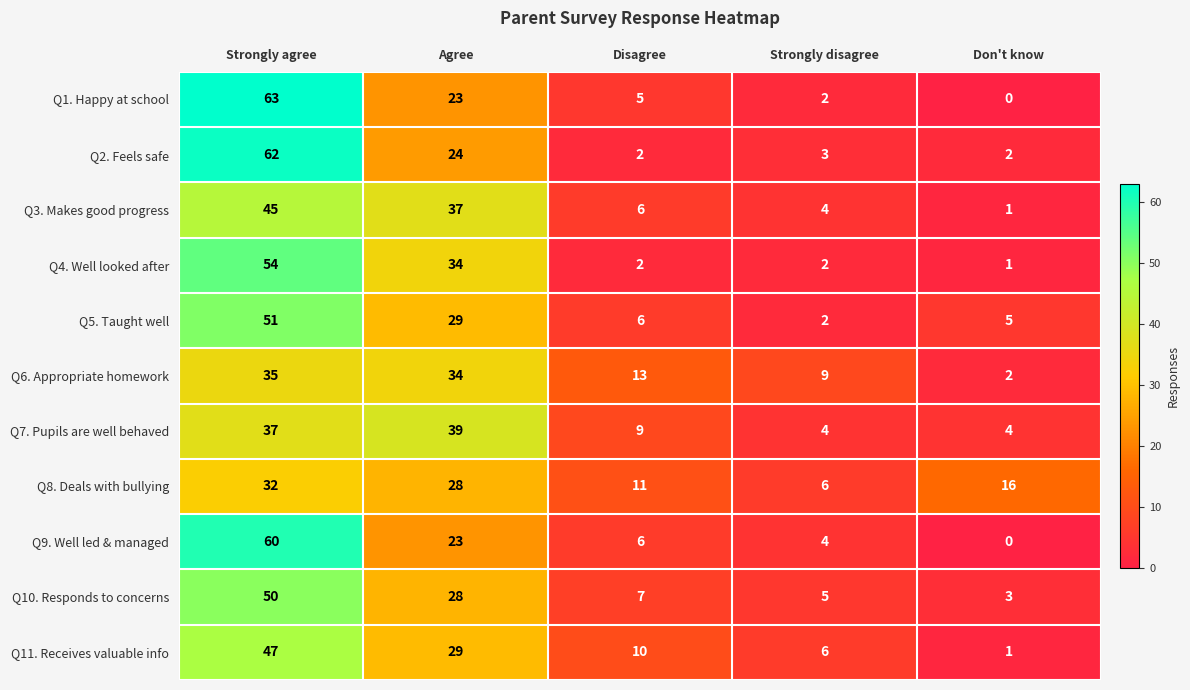

The Q6. Appropriate homework series shows 4 at Strongly disagree. True or false?

False